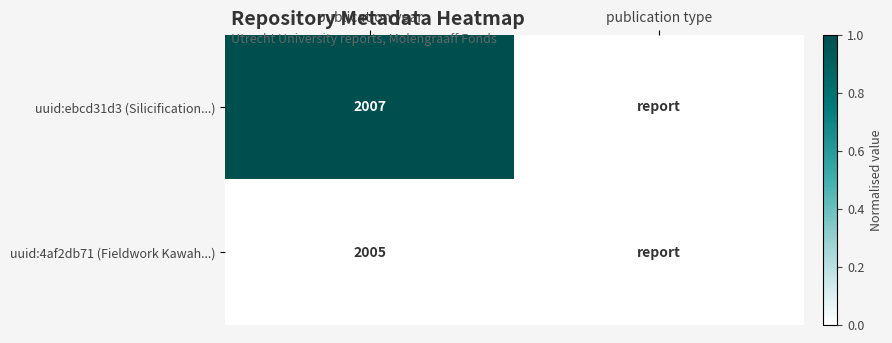

Is it true that uuid:ebcd31d3 (Silicification...) equals 847 at publication year?

False